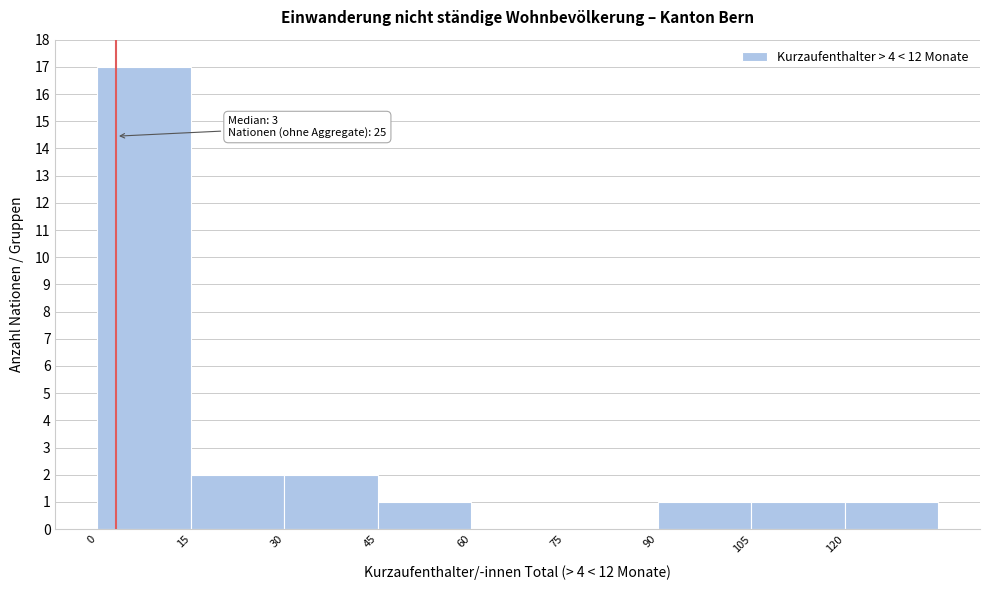

Which range on the x-axis has the tallest bar?

0 to 15